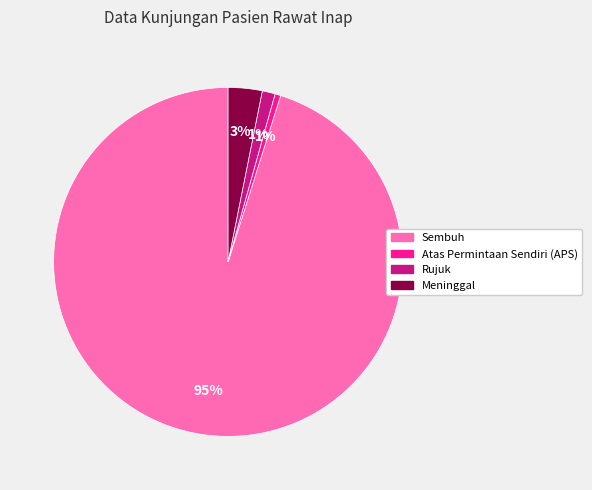

Is there a majority slice in this chart?

Yes